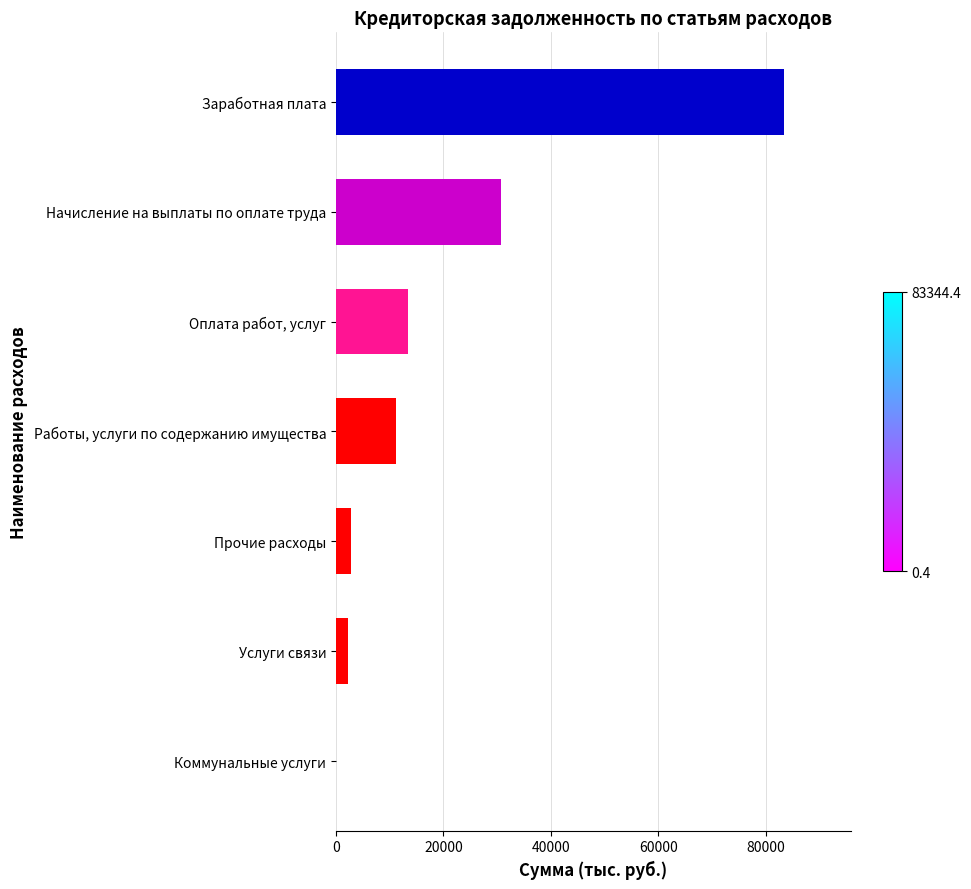

The chart shows a value of 5086.0 at Работы, услуги по содержанию имущества. True or false?

False